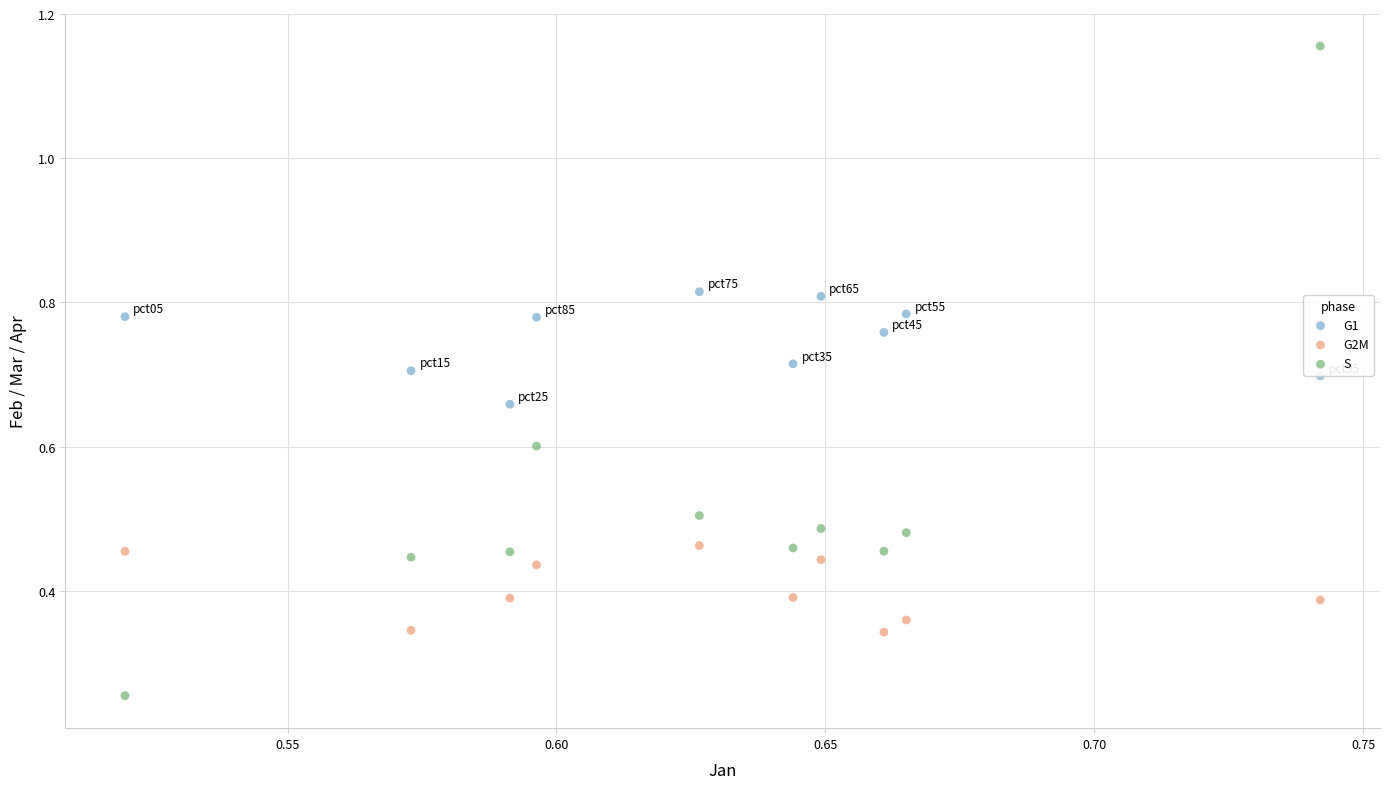

Which series reaches the minimum Y coordinate?

S